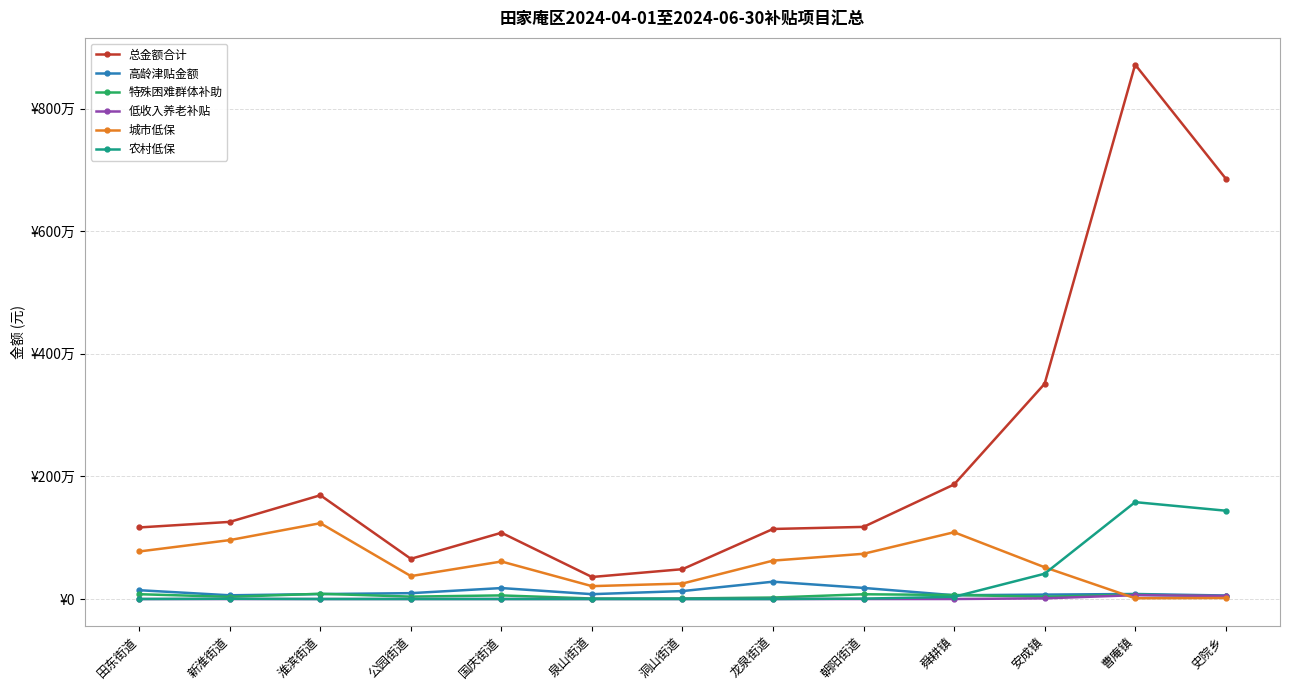

Which category has the lowest value in the 农村低保 series?

田东街道